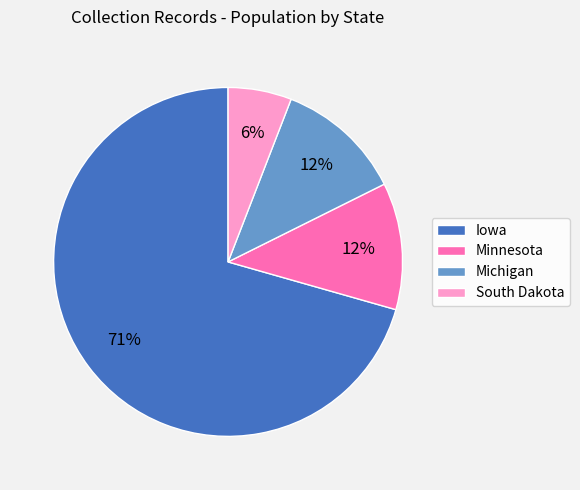

Is there any slice that represents more than half of the pie?

Yes